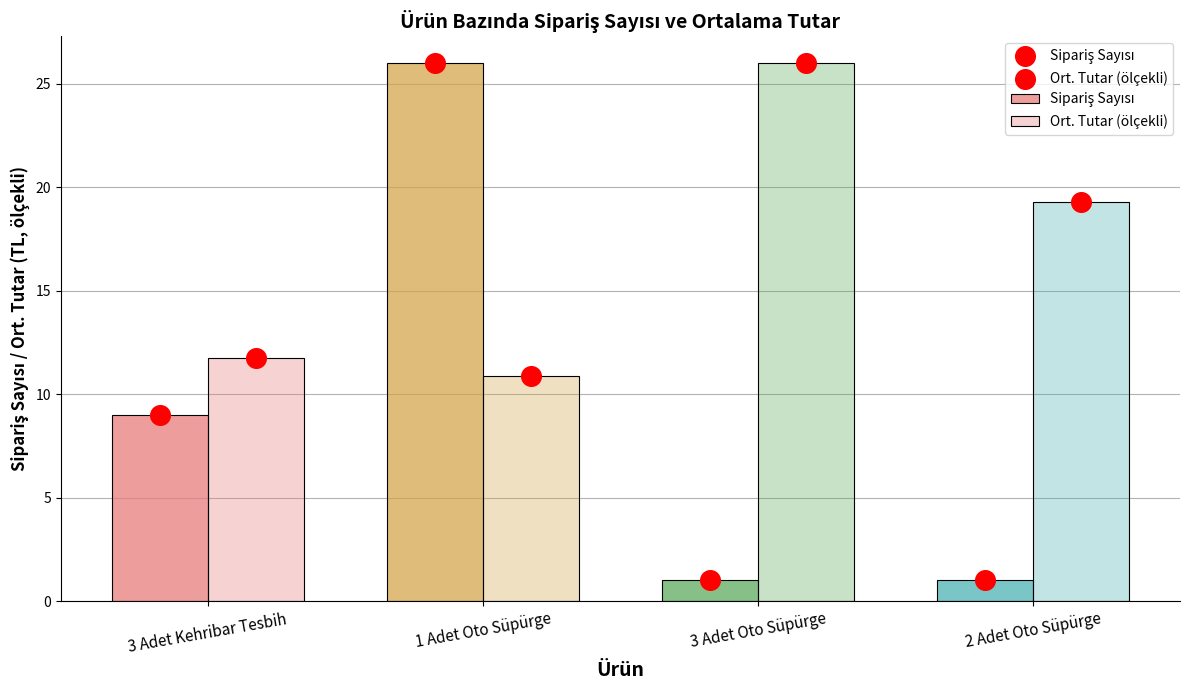

Which series reaches the minimum Y coordinate?

Sipariş Sayısı